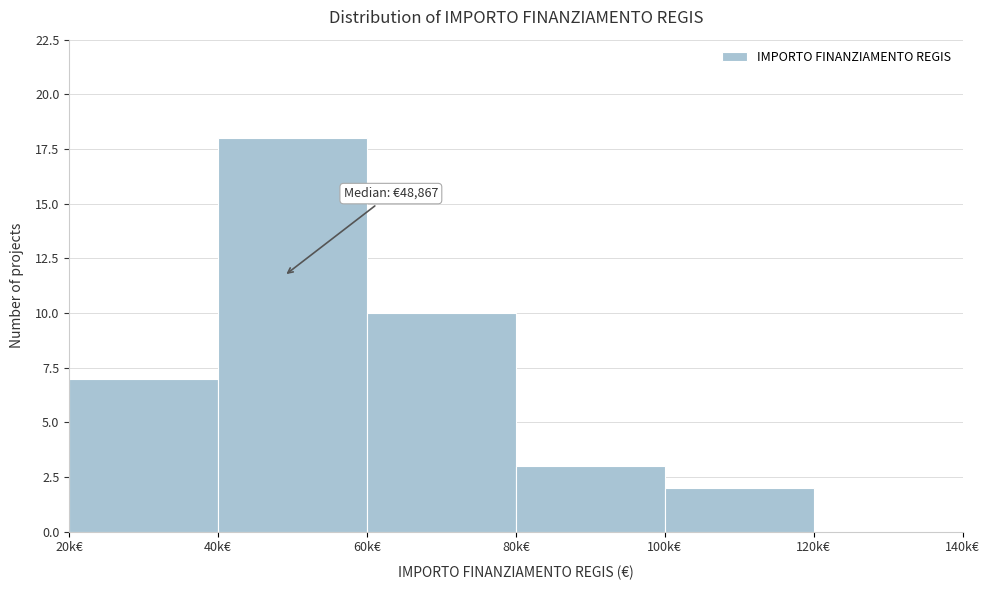

Reading right to left, list all the values displayed in this chart.

120k€=0	100k€=2	80k€=3	60k€=10	40k€=18	20k€=7